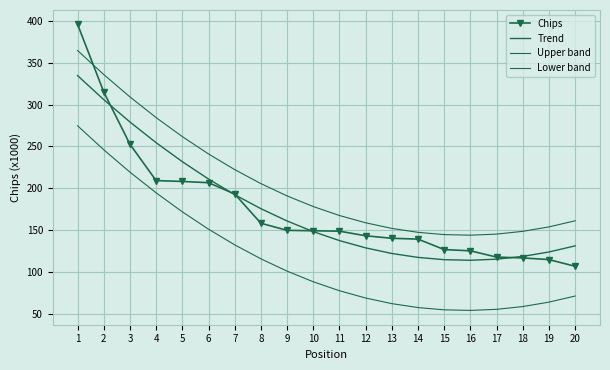

What is the total value across all series at 4?

942.1